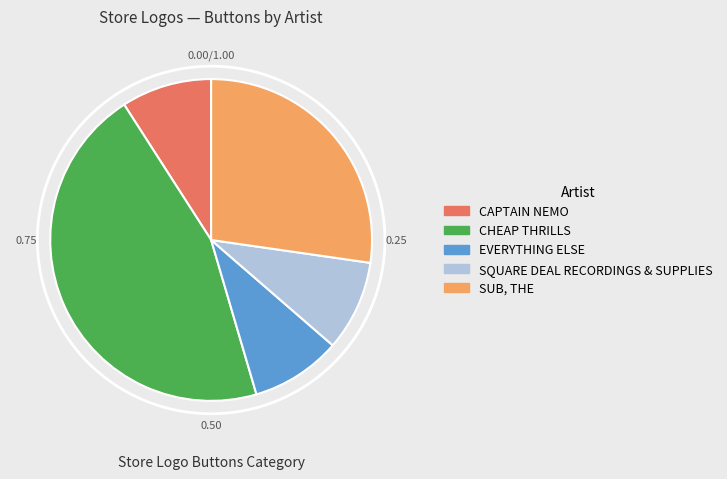

Approximately how many times larger is the value at CHEAP THRILLS compared to SQUARE DEAL RECORDINGS & SUPPLIES?

5.0